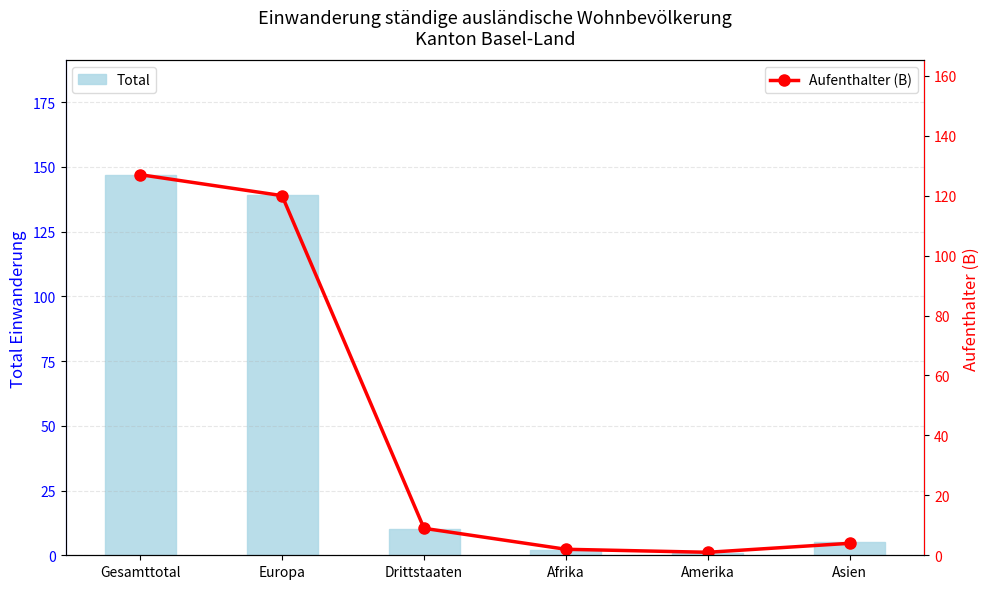

Reading left to right, list all the values displayed in this chart.

Total: 147	139	10	2	1	5
Aufenthalter (B): 127	120	9	2	1	4